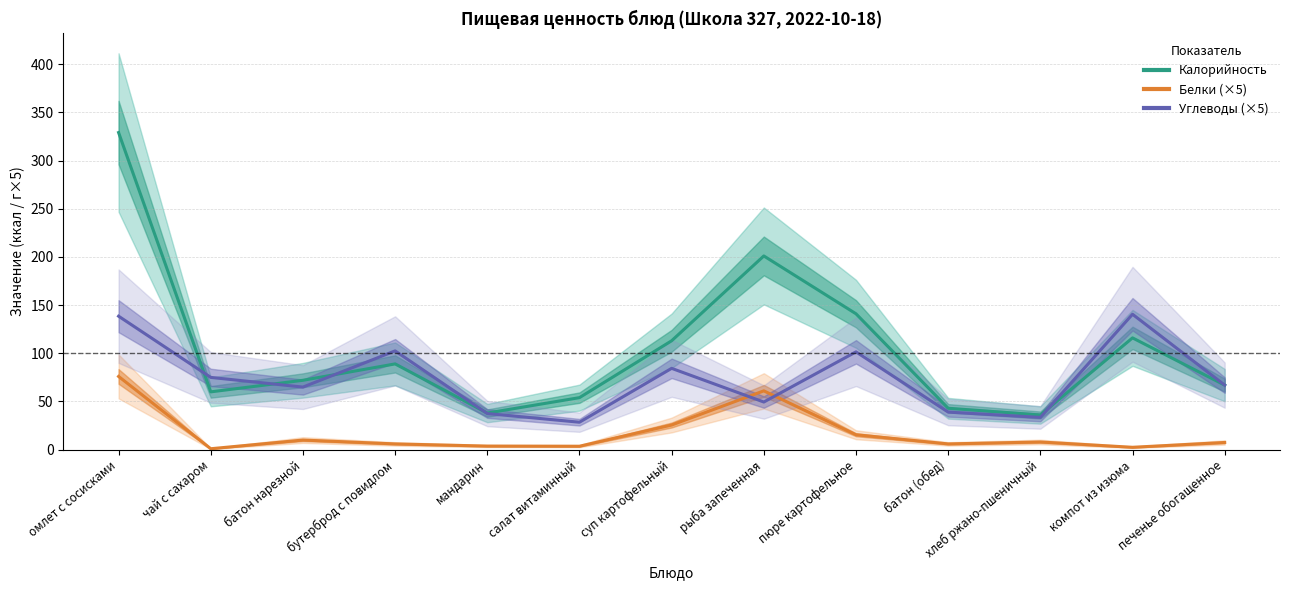

How many lines are shown in the chart?

3